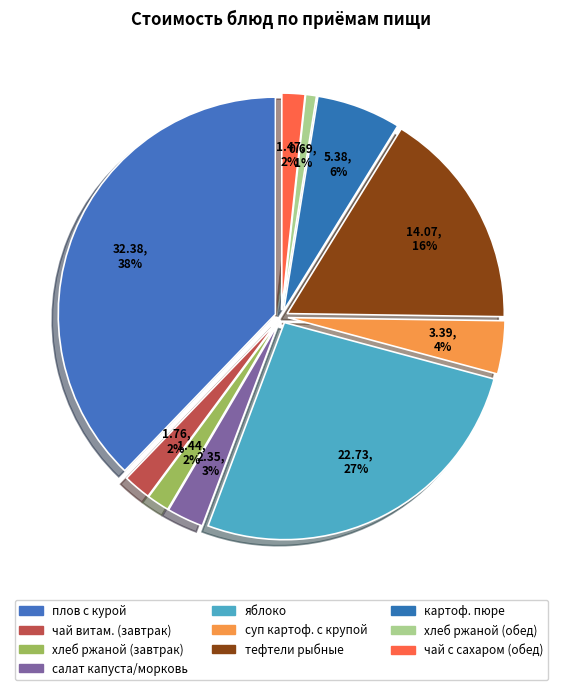

How much of the chart is everything except картофельное пюре?

93.7%